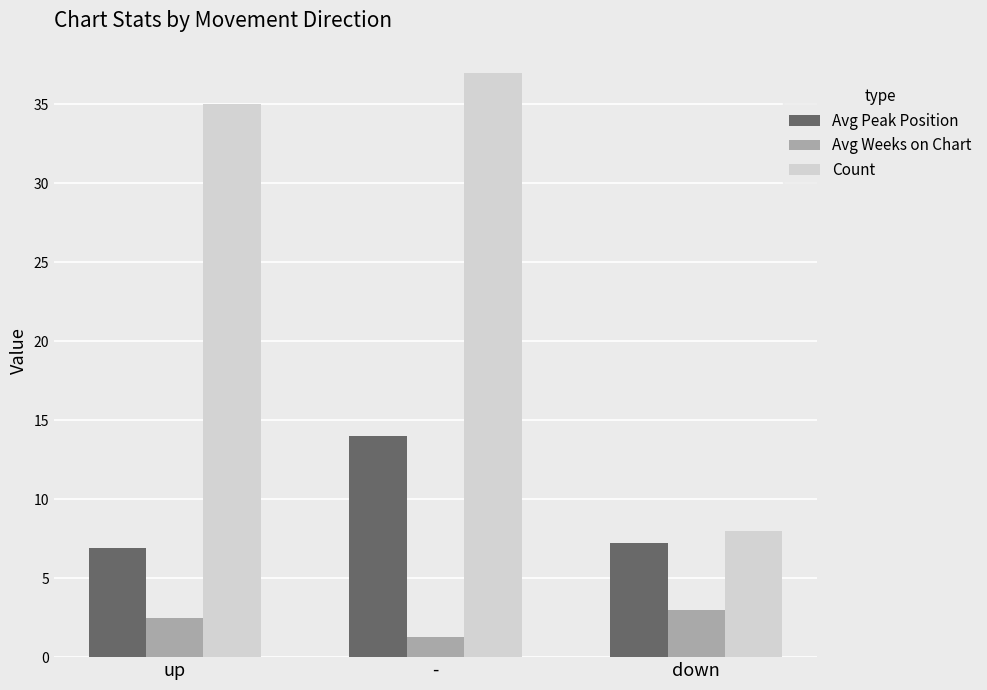

At which label does Avg Weeks on Chart first exceed 2?

up